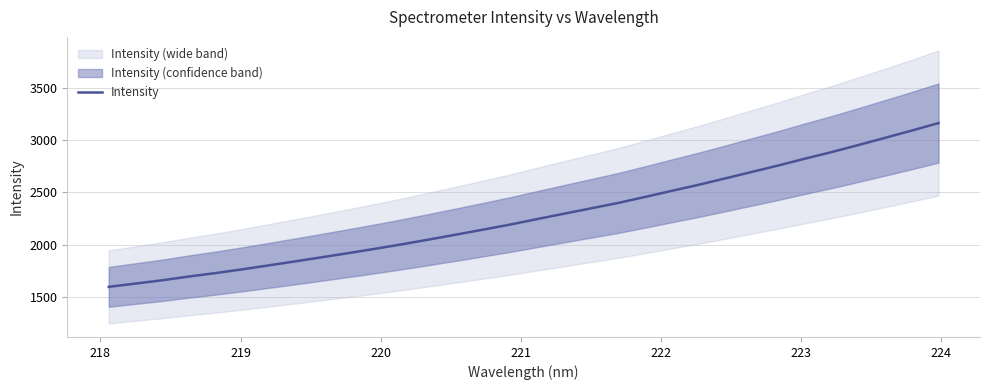

What is the difference between the maximum and minimum values?

1573.9